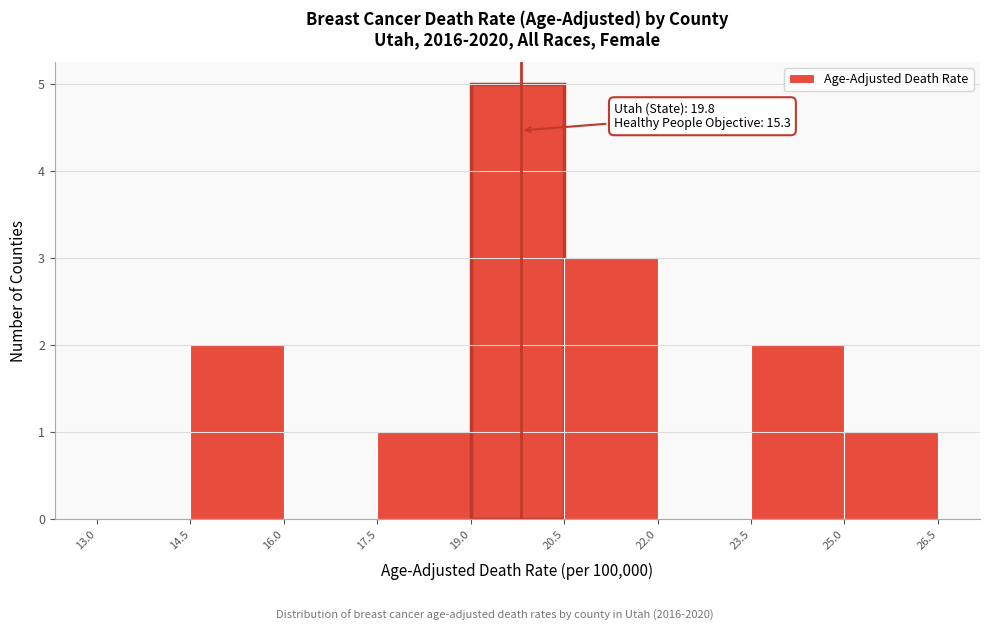

Over which range of the x-axis is the bar tallest?

19.0 to 20.5